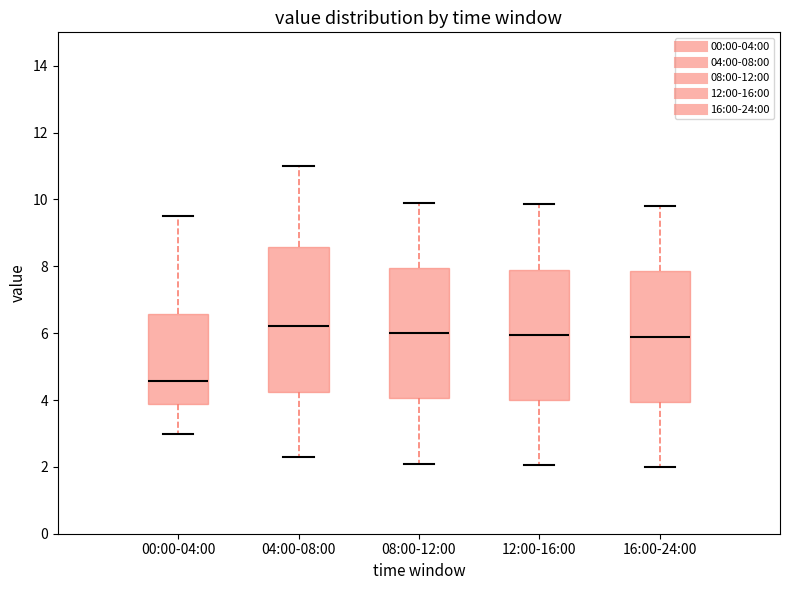

Reading left to right, read every box against the y-axis: the position of its median line, the range the box covers, and the ends of its whiskers. The values are not printed on the chart, so give them approximately, as read against the axis.

00:00-04:00: median 4.6, box 3.8 to 6.6, whiskers 3.0 to 9.6
04:00-08:00: median 6.2, box 4.2 to 8.6, whiskers 2.4 to 11.0
08:00-12:00: median 6.0, box 4.0 to 8.0, whiskers 2.2 to 10.0
12:00-16:00: median 6.0, box 4.0 to 8.0, whiskers 2.0 to 9.8
16:00-24:00: median 6.0, box 4.0 to 7.8, whiskers 2.0 to 9.8